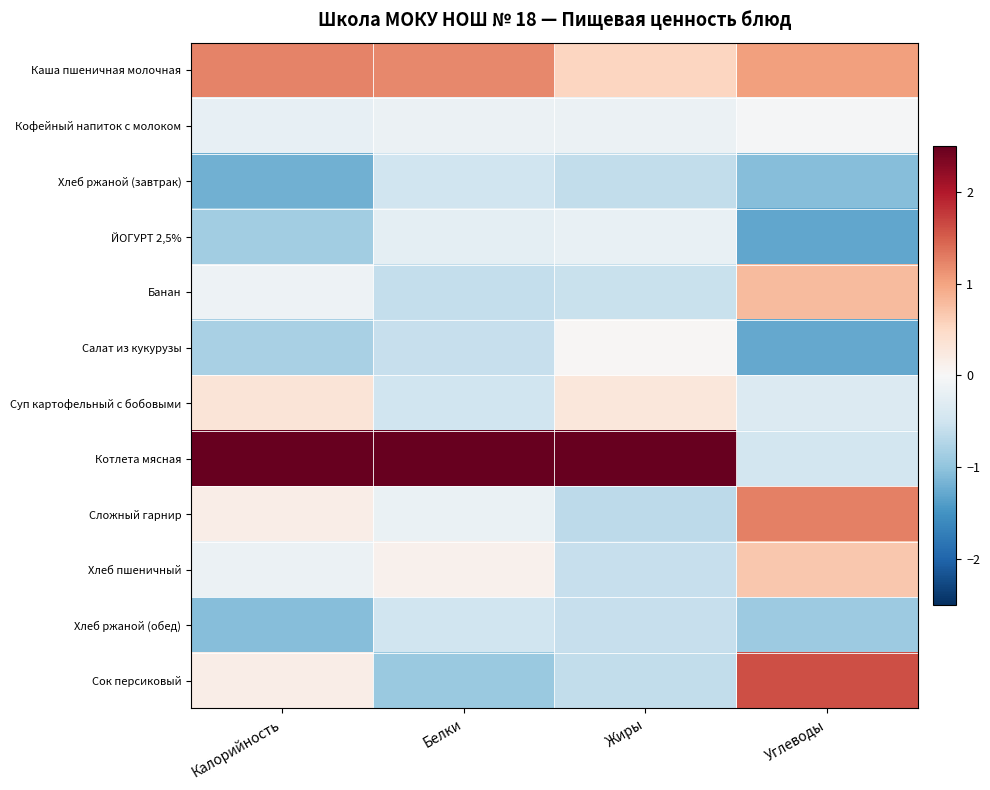

Reading left to right, transcribe all the data shown in this chart.

Каша пшеничная молочная: Калорийность=1.2	Белки=1.2	Жиры=0.5	Углеводы=1.0
Кофейный напиток с молоком: Калорийность=-0.2	Белки=-0.1	Жиры=-0.2	Углеводы=-0.0
Хлеб ржаной (завтрак): Калорийность=-1.2	Белки=-0.5	Жиры=-0.6	Углеводы=-1.1
ЙОГУРТ 2,5%: Калорийность=-0.9	Белки=-0.3	Жиры=-0.2	Углеводы=-1.3
Банан: Калорийность=-0.1	Белки=-0.6	Жиры=-0.5	Углеводы=0.8
Салат из кукурузы: Калорийность=-0.8	Белки=-0.6	Жиры=0.0	Углеводы=-1.3
Суп картофельный с бобовыми: Калорийность=0.3	Белки=-0.5	Жиры=0.3	Углеводы=-0.3
Котлета мясная: Калорийность=2.5	Белки=2.9	Жиры=3.1	Углеводы=-0.5
Сложный гарнир: Калорийность=0.2	Белки=-0.2	Жиры=-0.7	Углеводы=1.3
Хлеб пшеничный: Калорийность=-0.1	Белки=0.1	Жиры=-0.6	Углеводы=0.7
Хлеб ржаной (обед): Калорийность=-1.1	Белки=-0.5	Жиры=-0.6	Углеводы=-0.9
Сок персиковый: Калорийность=0.2	Белки=-0.9	Жиры=-0.6	Углеводы=1.6